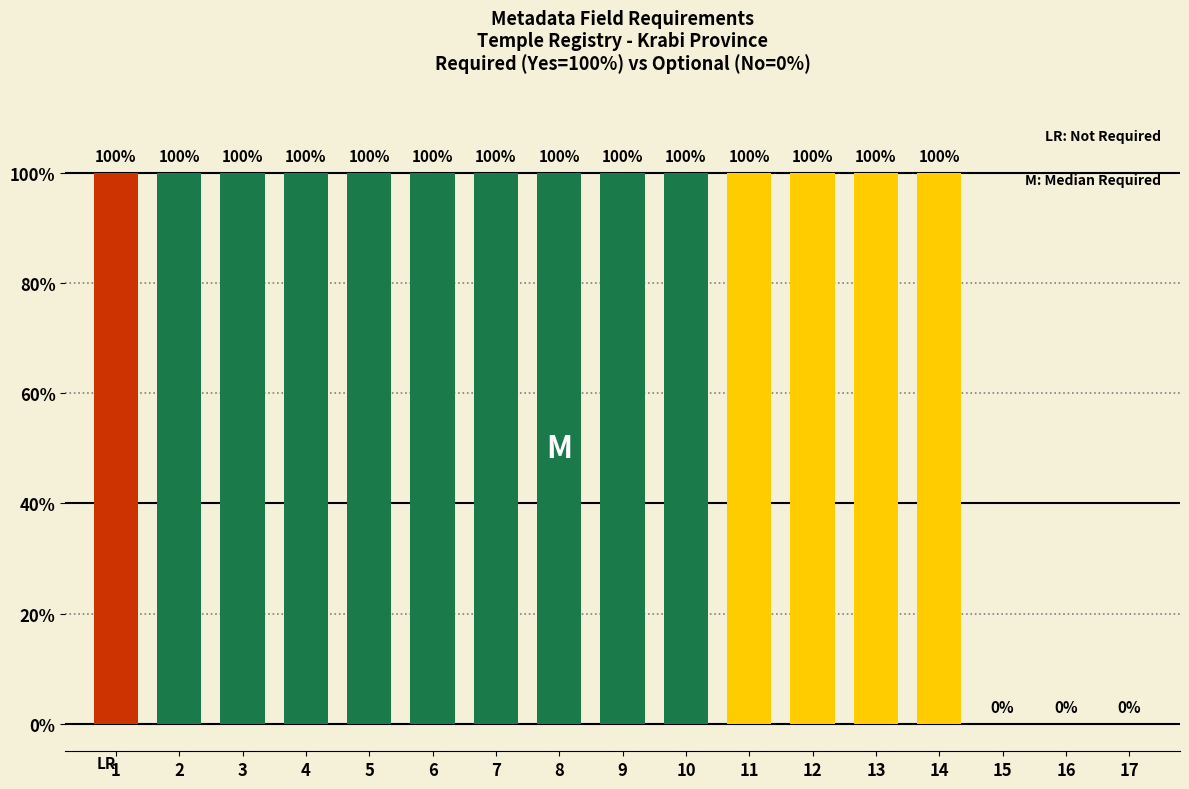

Does the chart contain stacked bars?

No